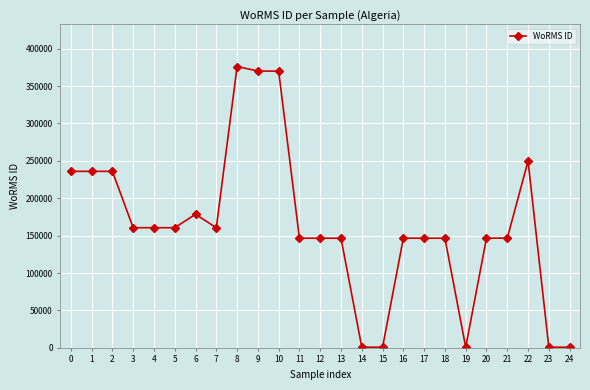

True or false: the data has more than 0 interior local peaks.

True